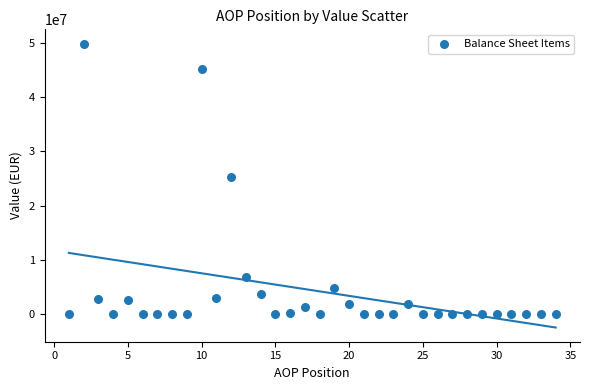

What is the range of X values (max minus min)?

33